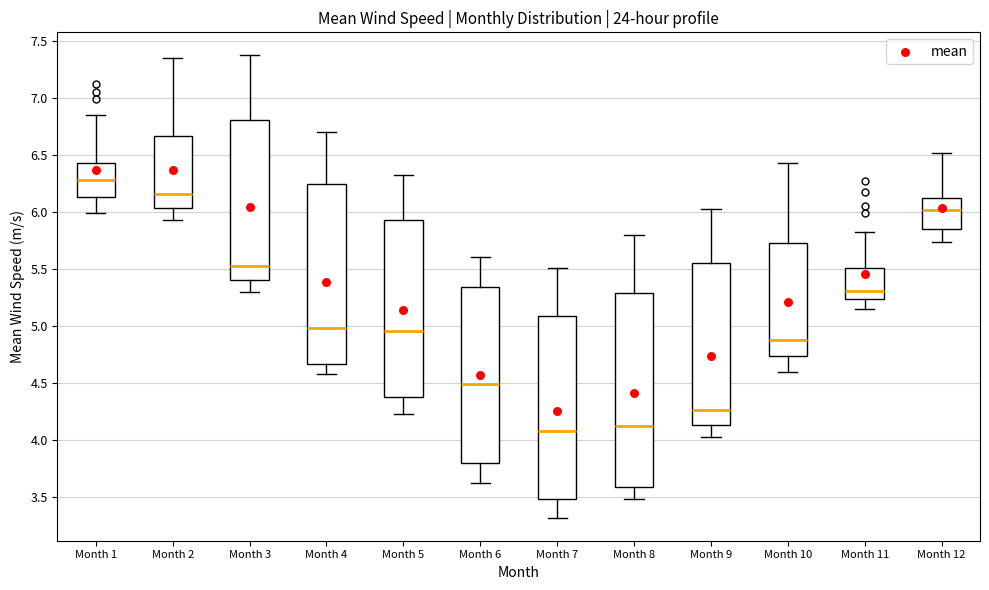

Where is the lower edge of the box for Month 3 on the y-axis? The values are not printed on the chart, so give them approximately, as read against the axis.

5.40